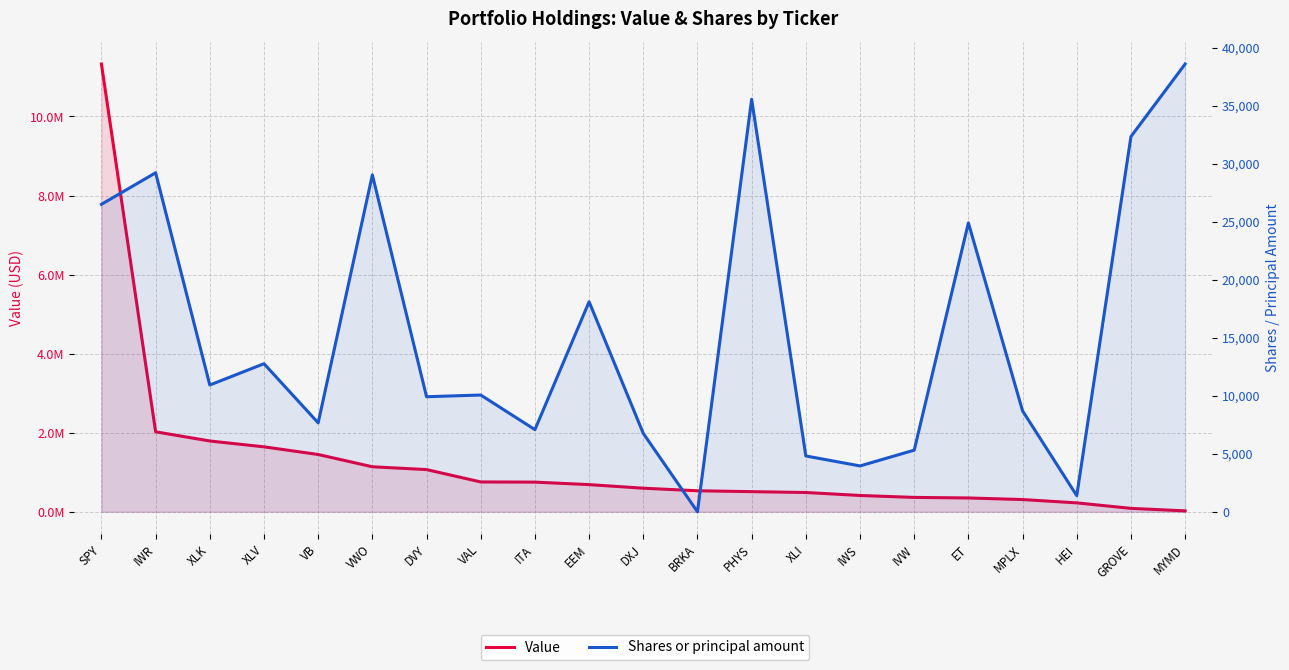

Which category has the highest value in the Shares or principal amount series?

MYMD